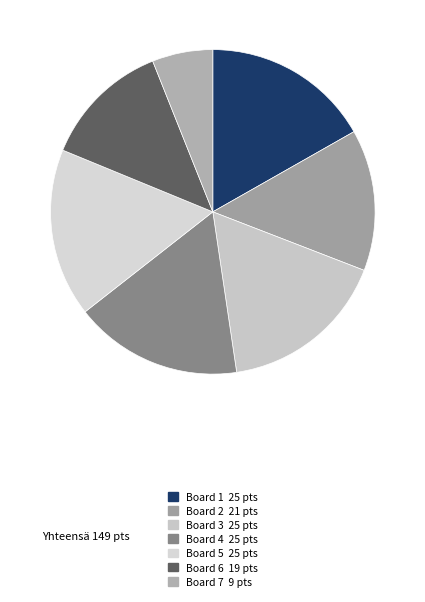

What percentage is the Board 5 slice, to the nearest percent?

17%